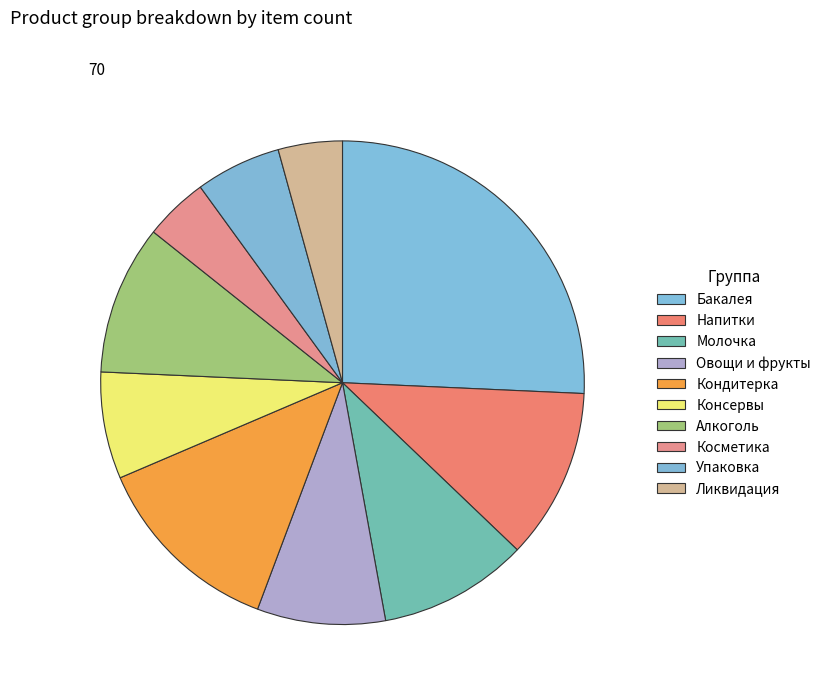

Count the number of slices in the pie.

10